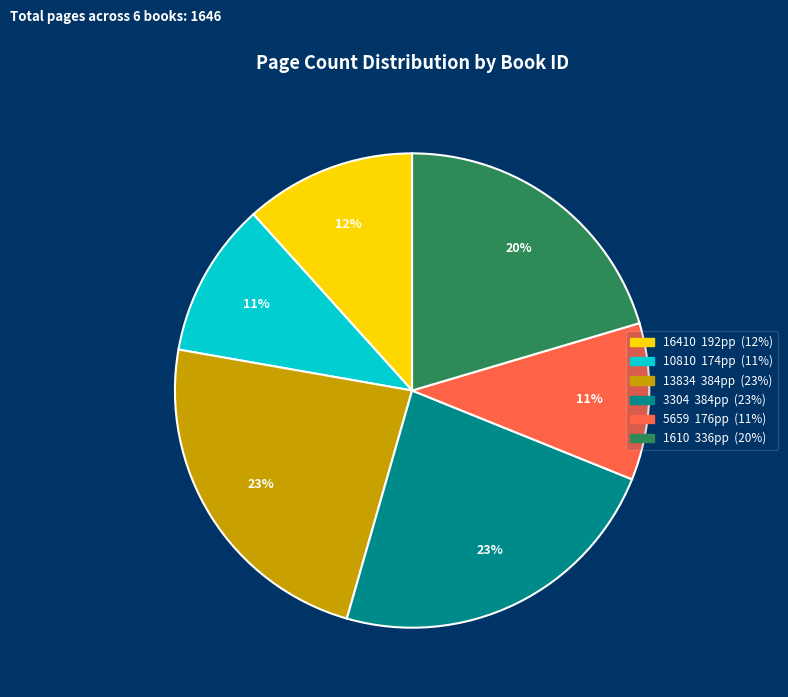

To the nearest percent, what is the average slice percentage?

17%